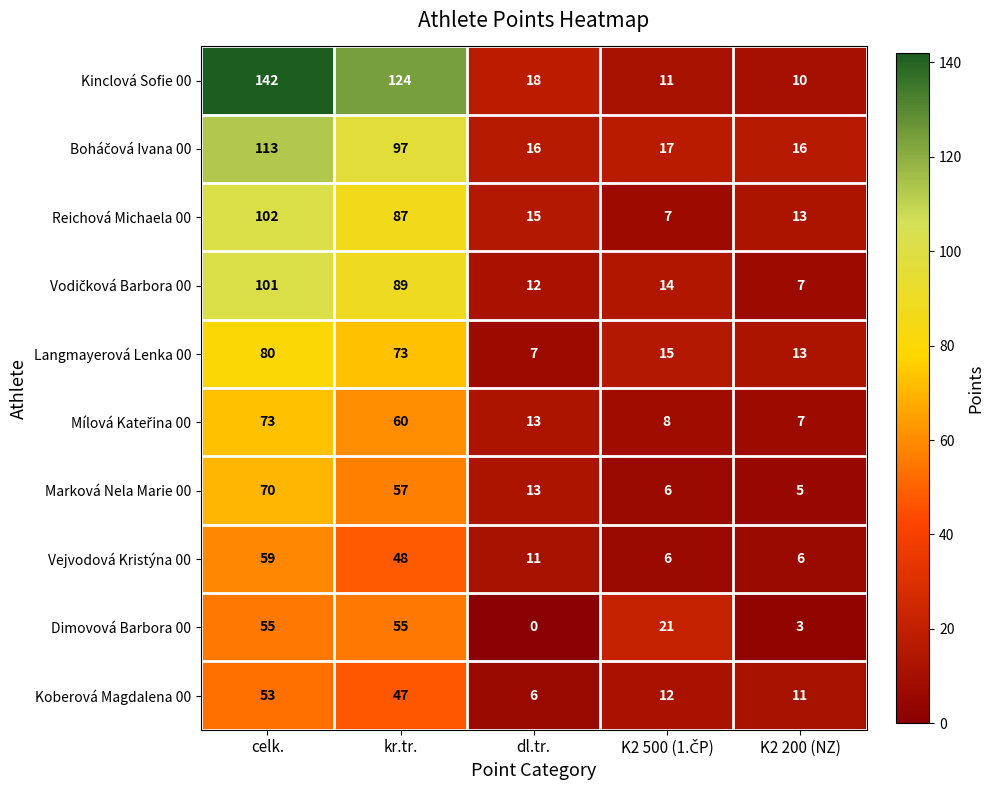

Which category has the highest value in the Koberová Magdalena 00 series?

celk.